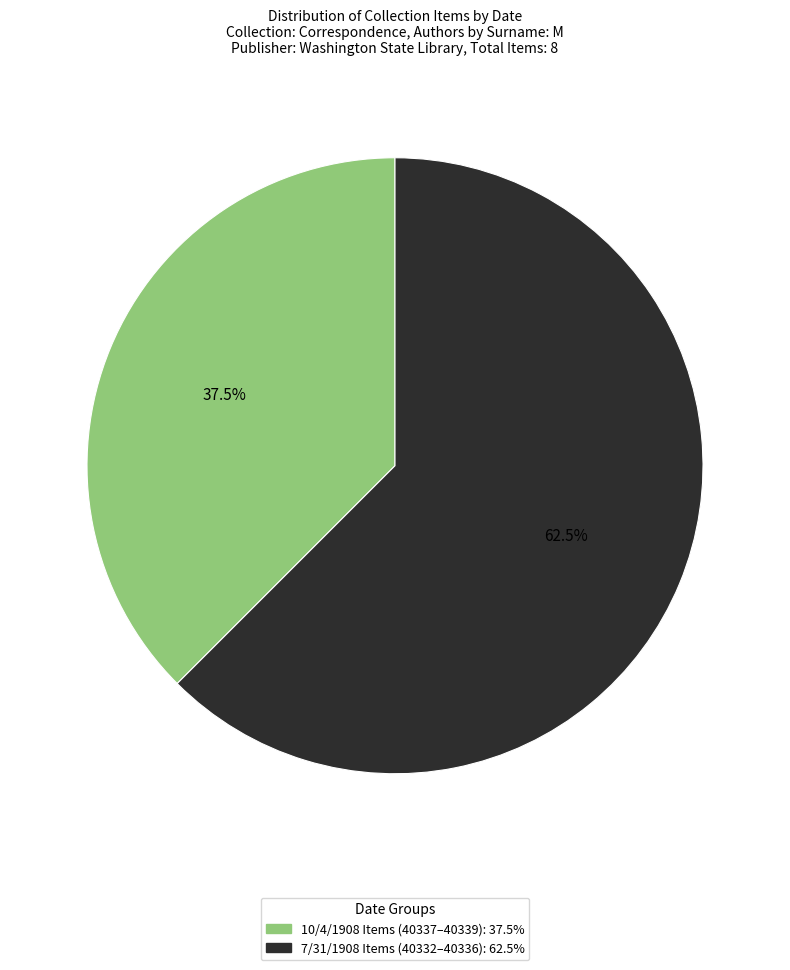

Does any single category account for the majority?

Yes